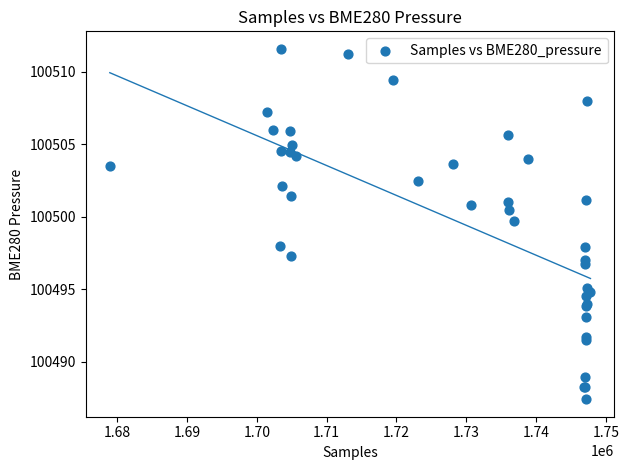

What Y value in the scatter plot is closest to 100499?

100499.7